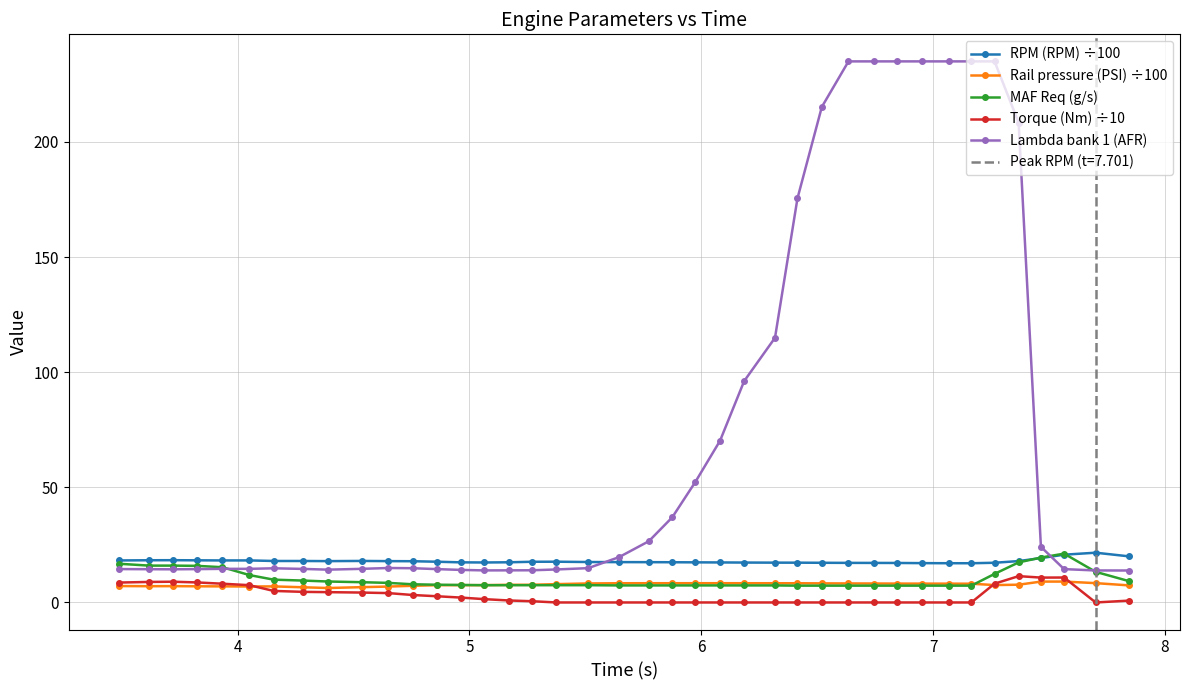

At how many categories does at least one series exceed 24?

17